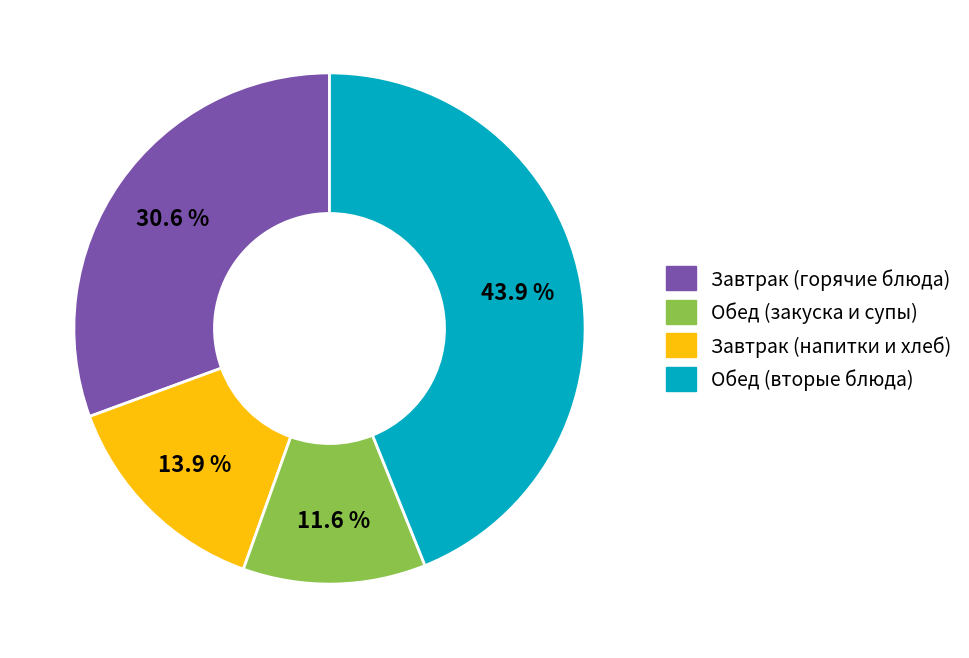

Is there any slice that represents more than half of the pie?

No